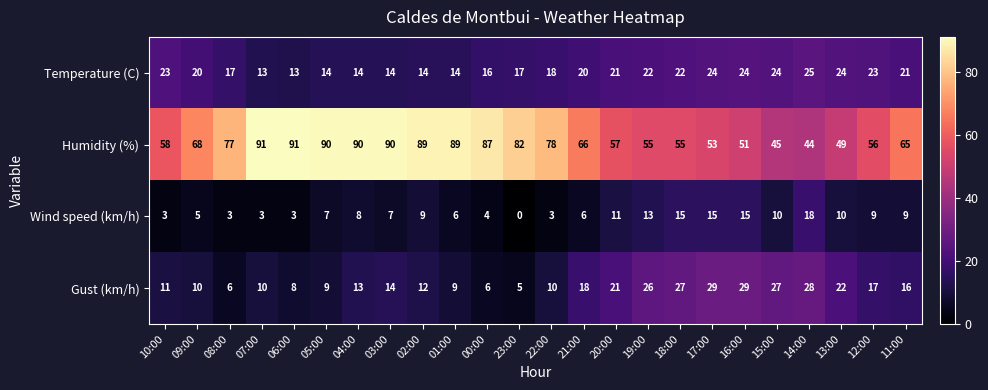

What is the difference between the highest and lowest values at 20:00?

46